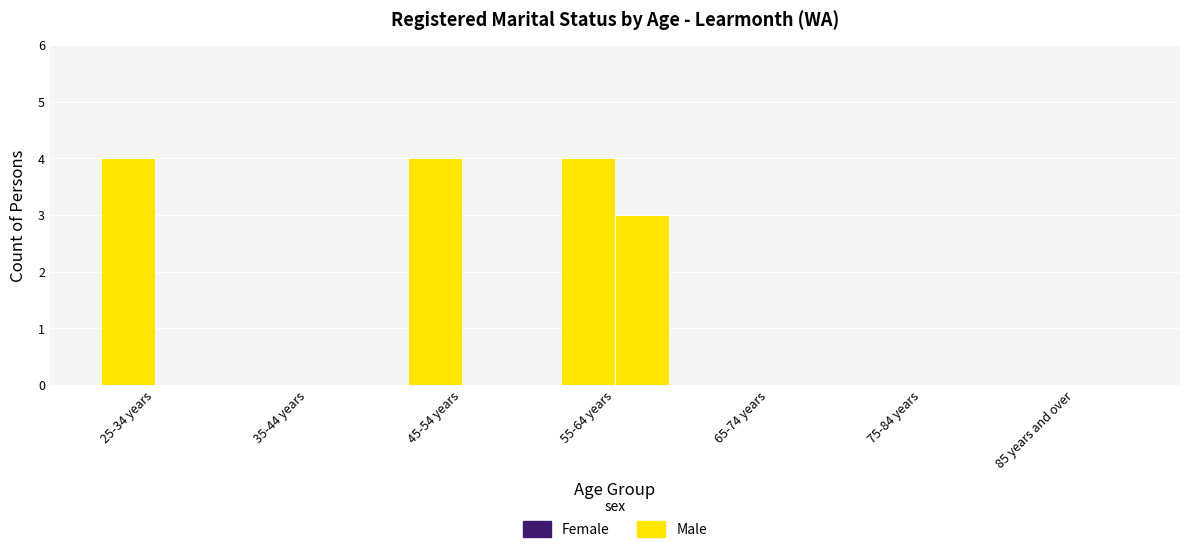

Which category has the lowest value across all series?

35-44 years